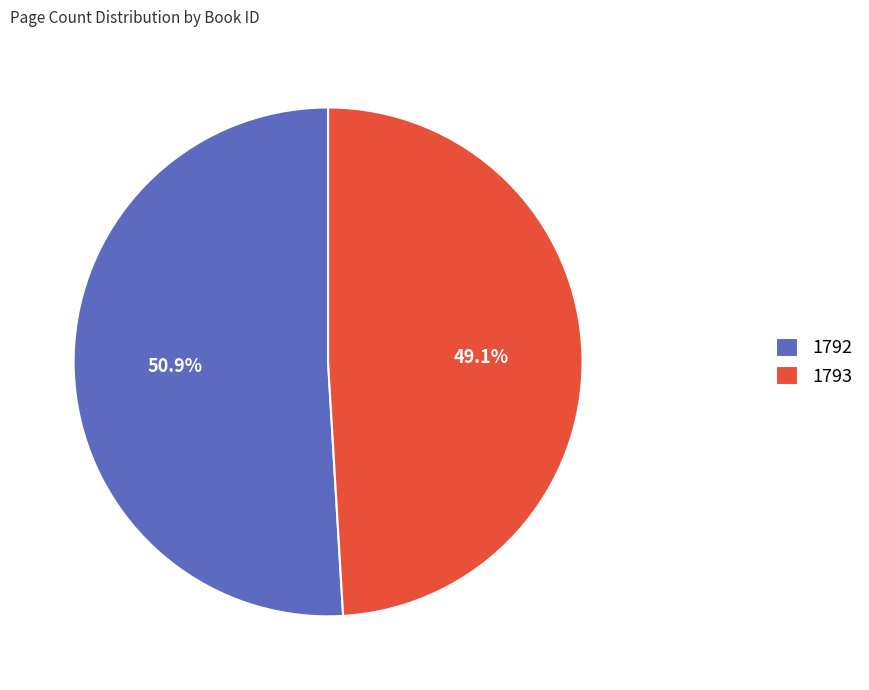

What portion of the pie excludes 1792?

49.1%